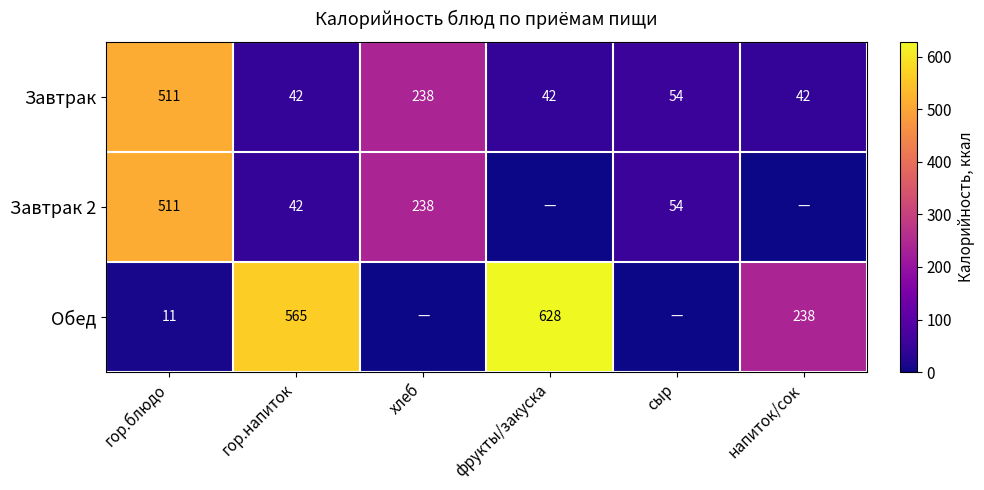

What is the sum of the Завтрак values at хлеб and напиток/сок?

280